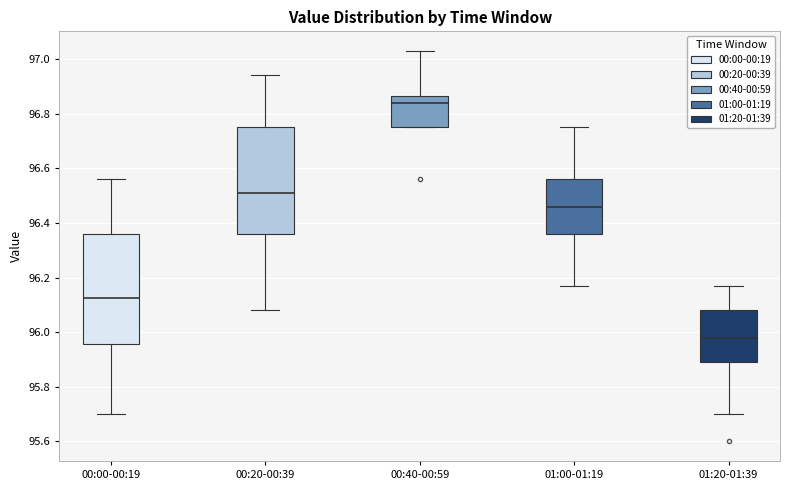

Reading left to right, transcribe this box plot: for each box, give where its median line is, the range the box spans, and where its two whiskers end, as read against the y-axis. The values are not printed on the chart, so give them approximately, as read against the axis.

00:00-00:19: median 96.12, box 95.96 to 96.36, whiskers 95.70 to 96.56
00:20-00:39: median 96.52, box 96.36 to 96.76, whiskers 96.08 to 96.94
00:40-00:59: median 96.84, box 96.76 to 96.86, whiskers 96.76 to 97.04
01:00-01:19: median 96.46, box 96.36 to 96.56, whiskers 96.18 to 96.76
01:20-01:39: median 95.98, box 95.90 to 96.08, whiskers 95.70 to 96.18